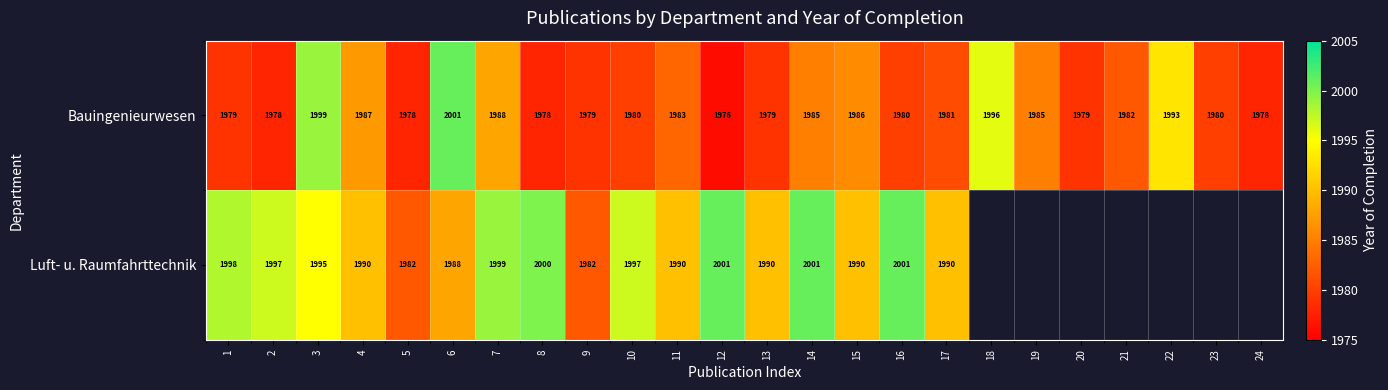

What is the minimum value shown in the chart?

1976.0